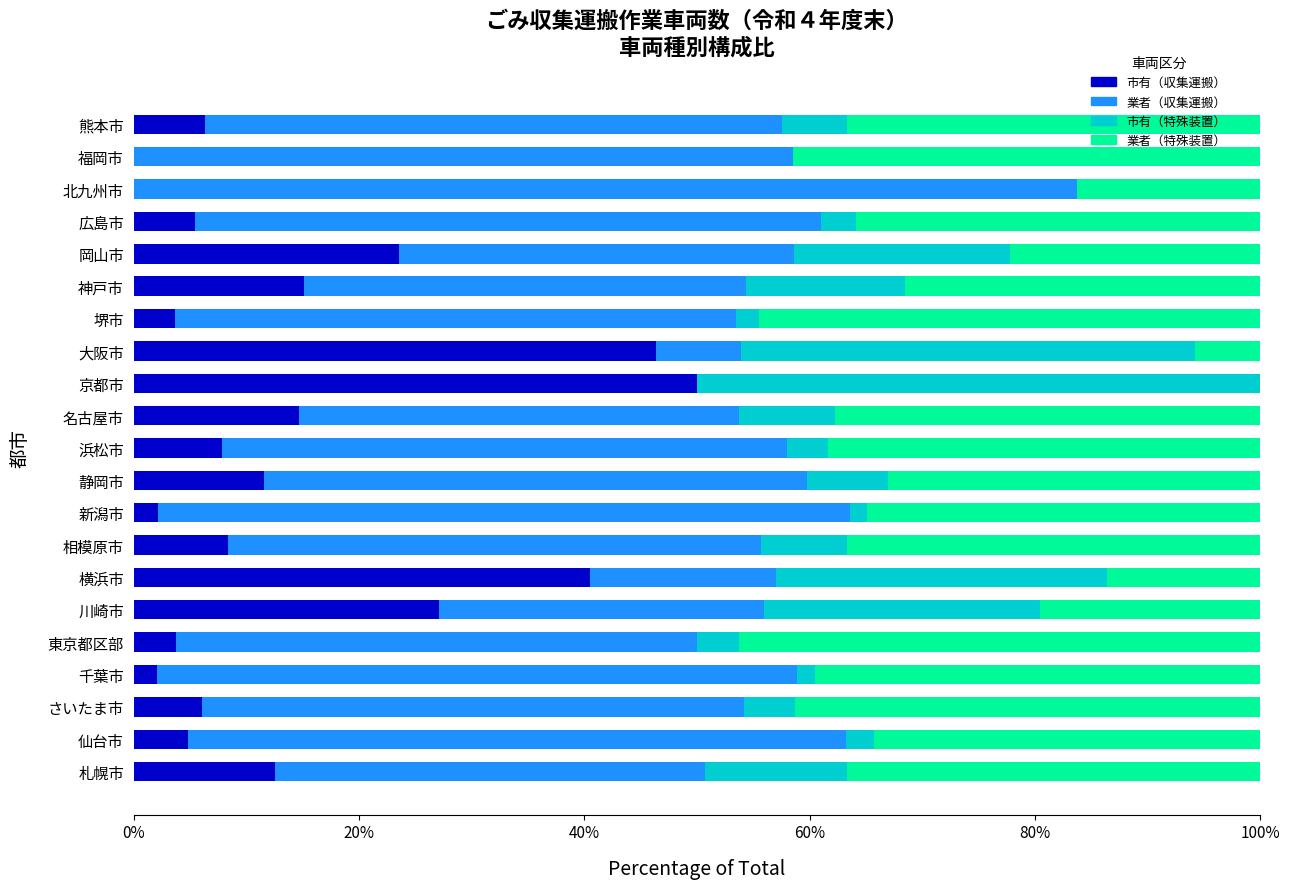

How many series are shown in this chart?

4